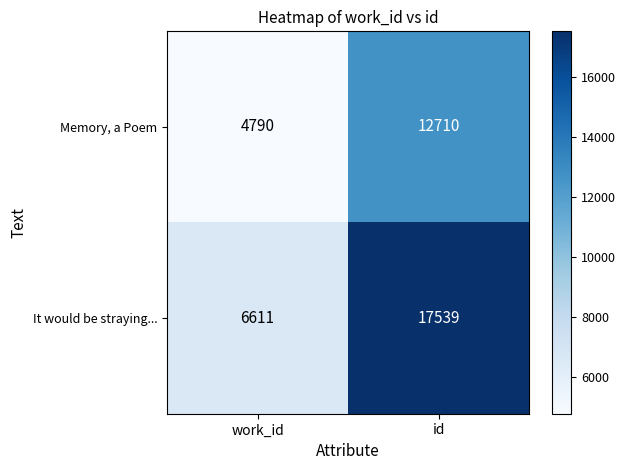

At which category is the sum across all series the highest?

id